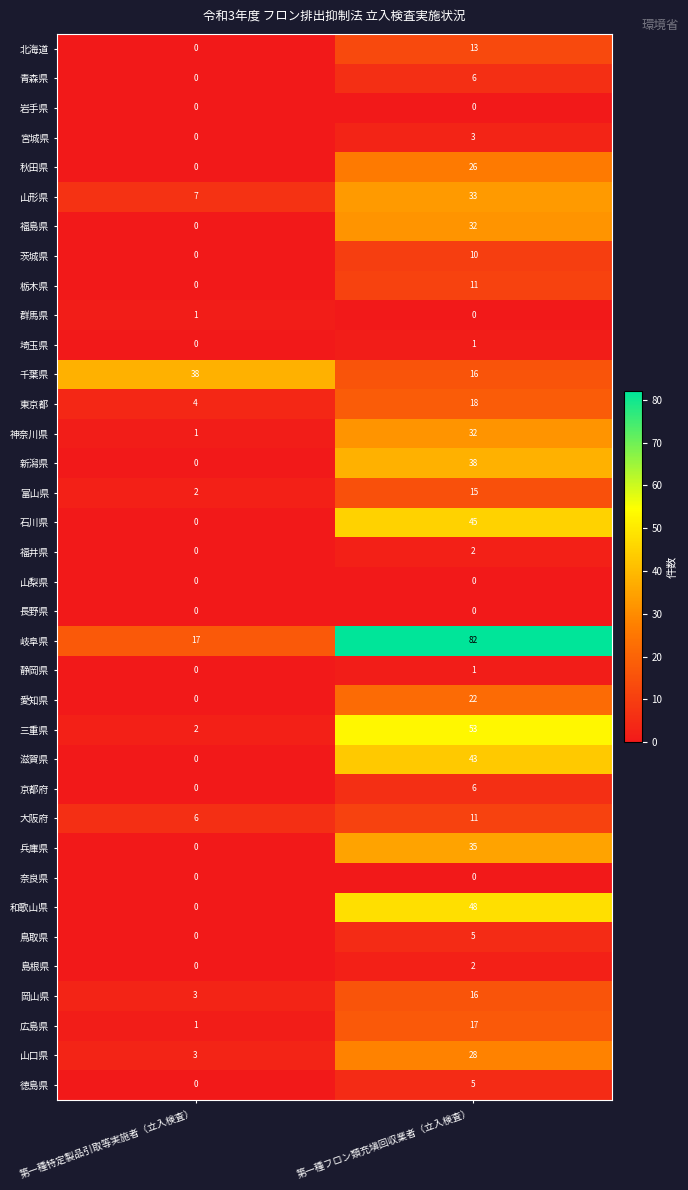

The 奈良県 series shows 0 at 第一種フロン類充塡回収業者（立入検査）. True or false?

True